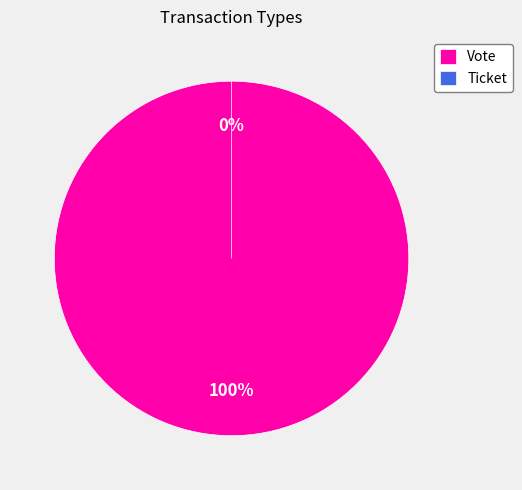

Does Vote account for over 50% of the chart?

Yes